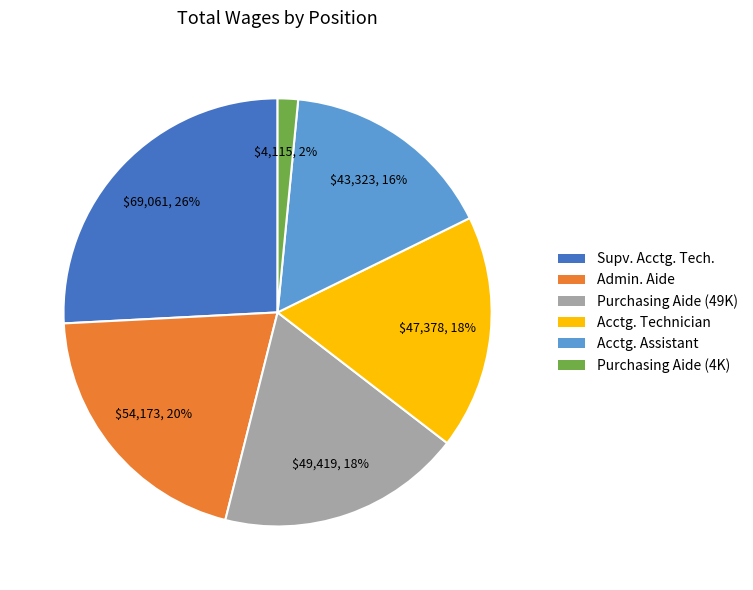

To the nearest percent, what is the average slice percentage?

17%